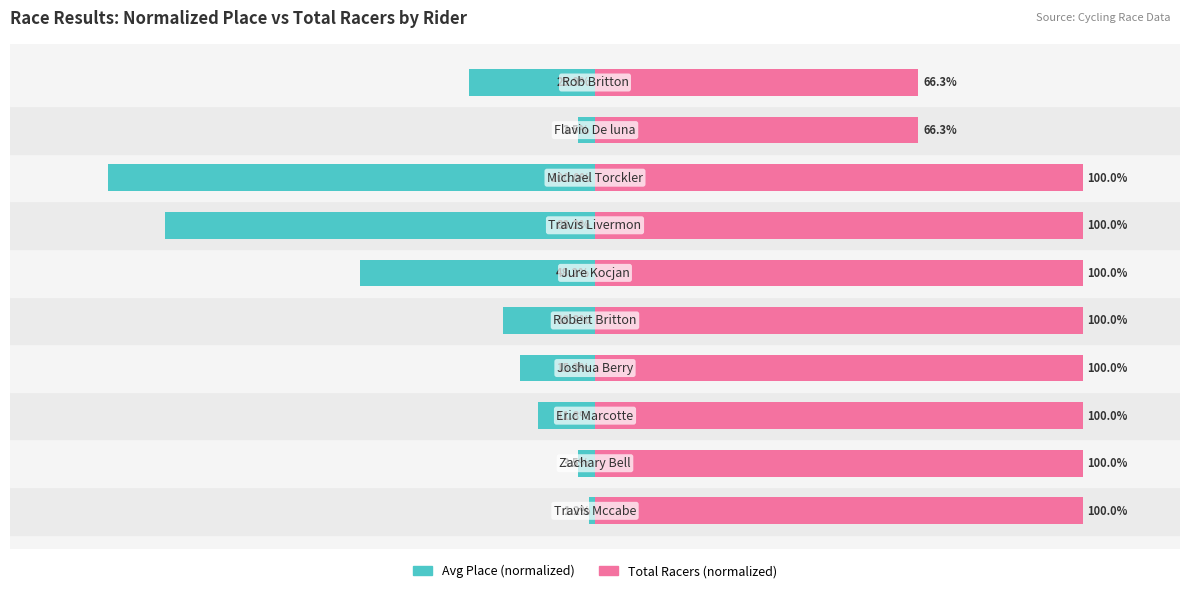

Reading right to left, extract all data points from this chart.

Avg Place: -25.9	-3.5	-100.0	-88.2	-48.2	-18.8	-15.3	-11.8	-3.5	-1.2
Total Racers: 66.3	66.3	100.0	100.0	100.0	100.0	100.0	100.0	100.0	100.0